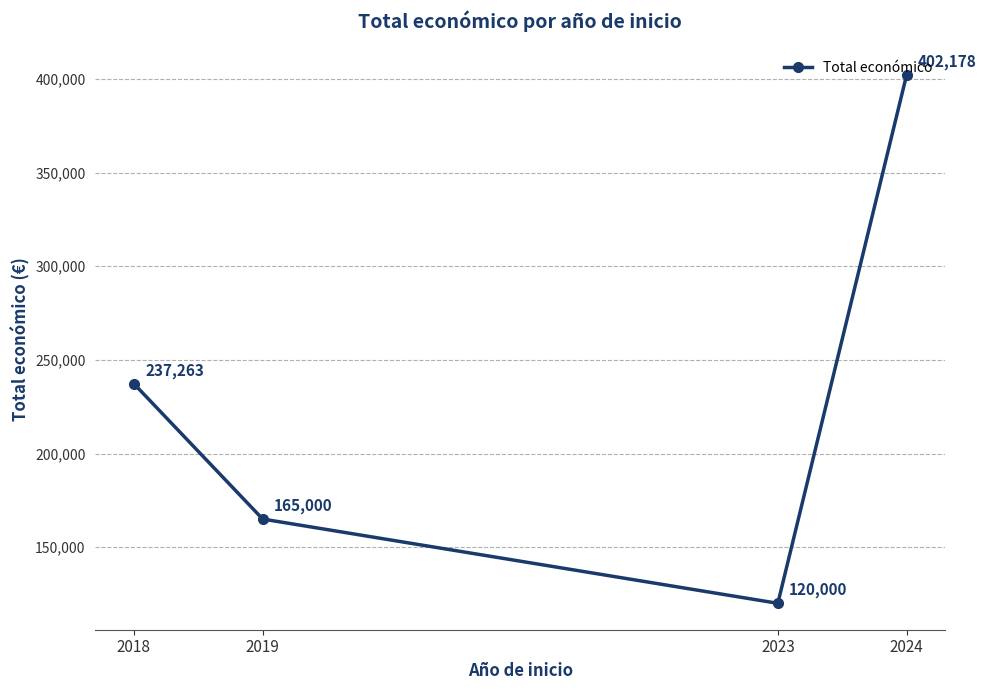

What is the sum of all values?

924441.7